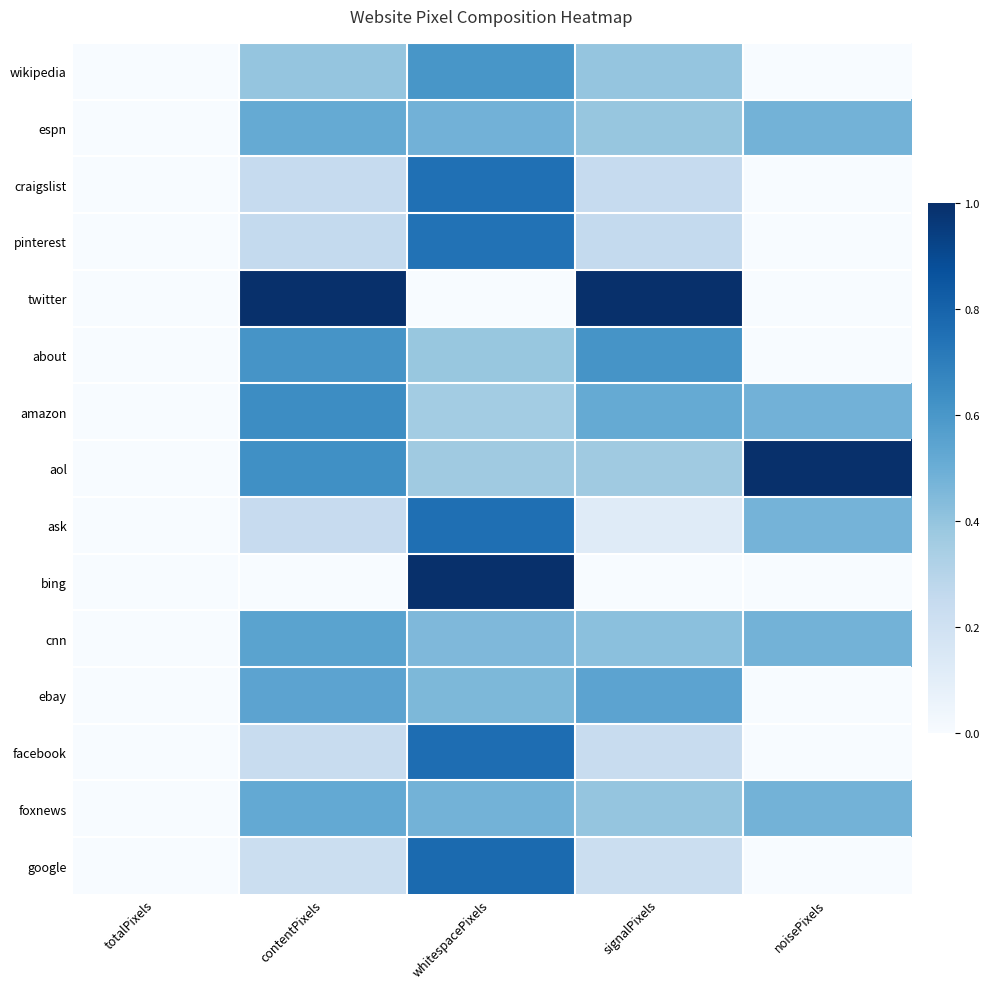

At how many categories does at least one series exceed 0?

4